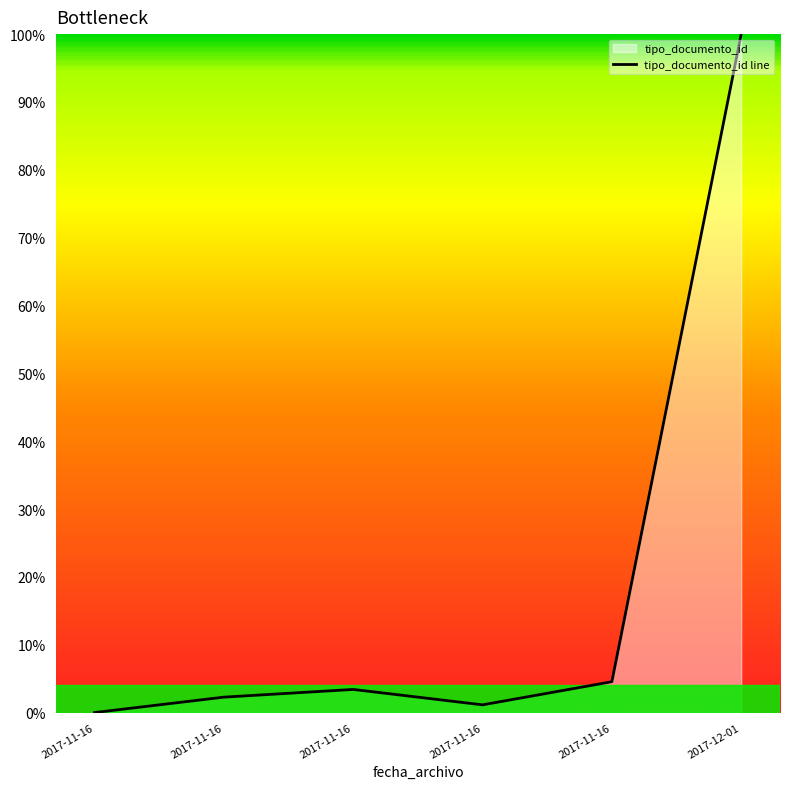

Approximately how many times larger is the value at 2017-12-01 compared to 2017-11-16?

29.3